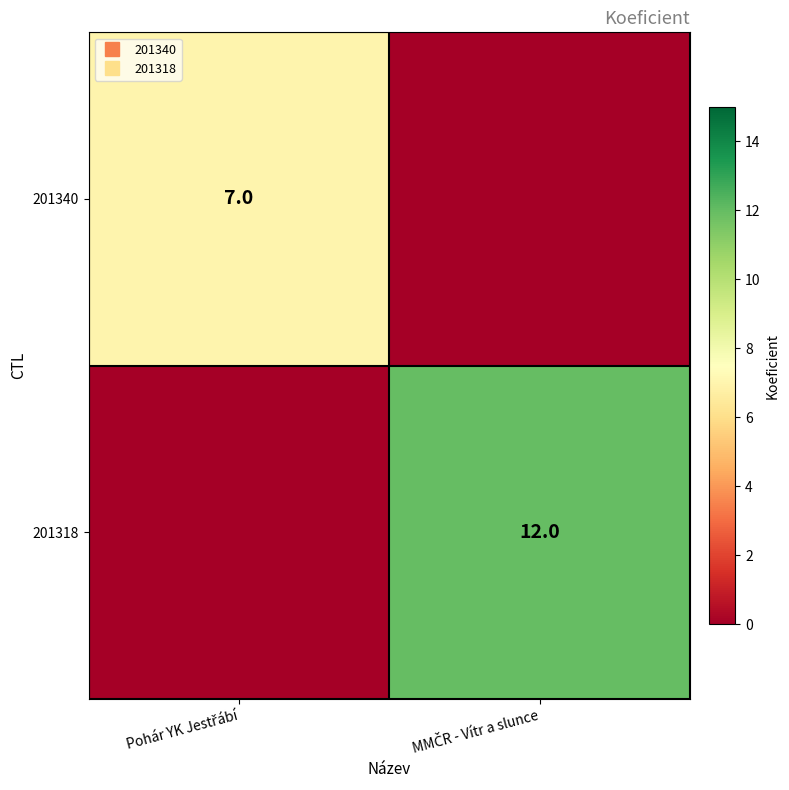

Count the number of categories in the chart.

2